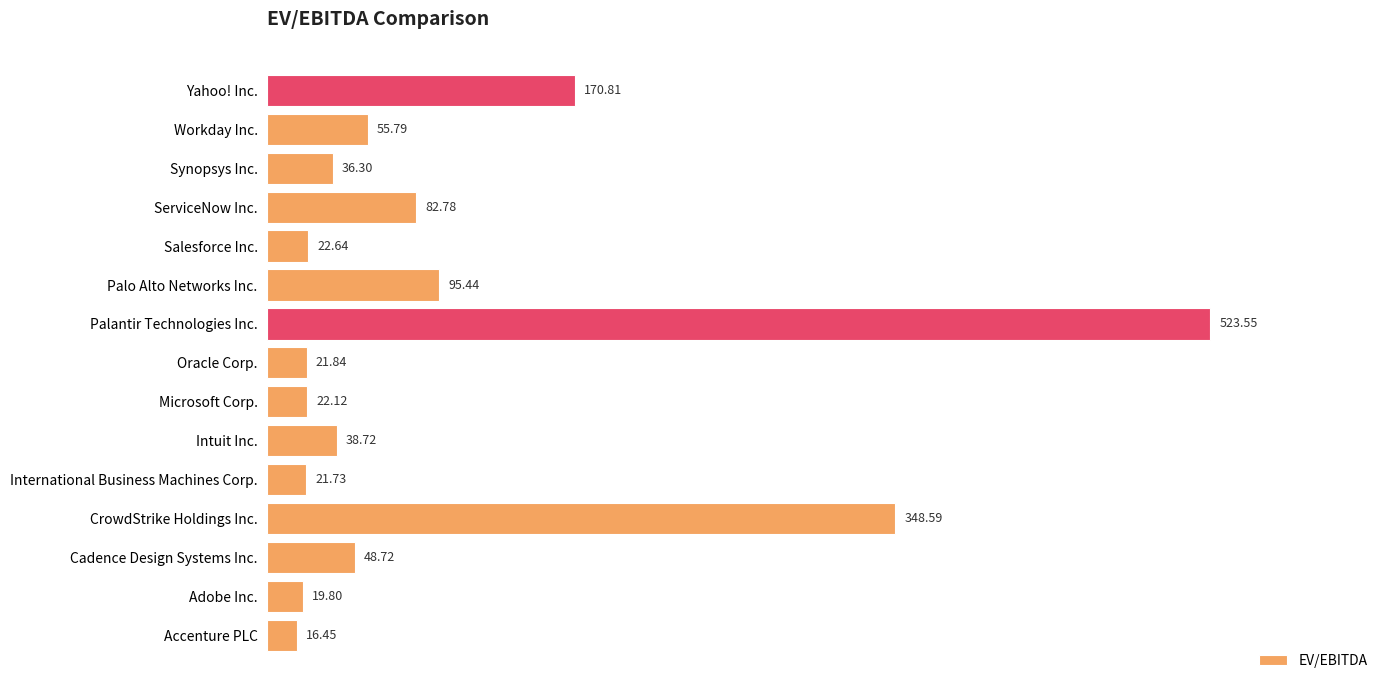

What is the sum of all values?

1525.3